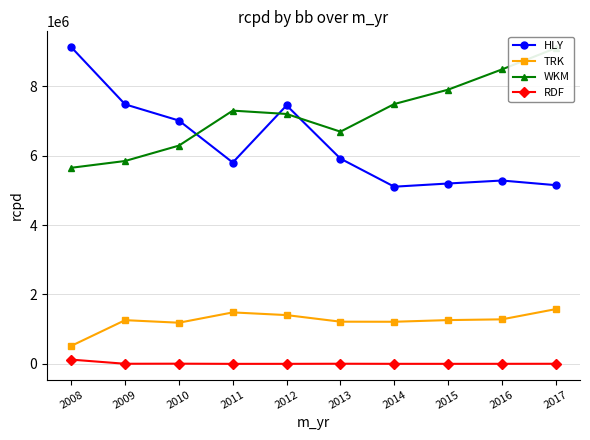

Is it true that RDF equals 524.9 at 2011?

True